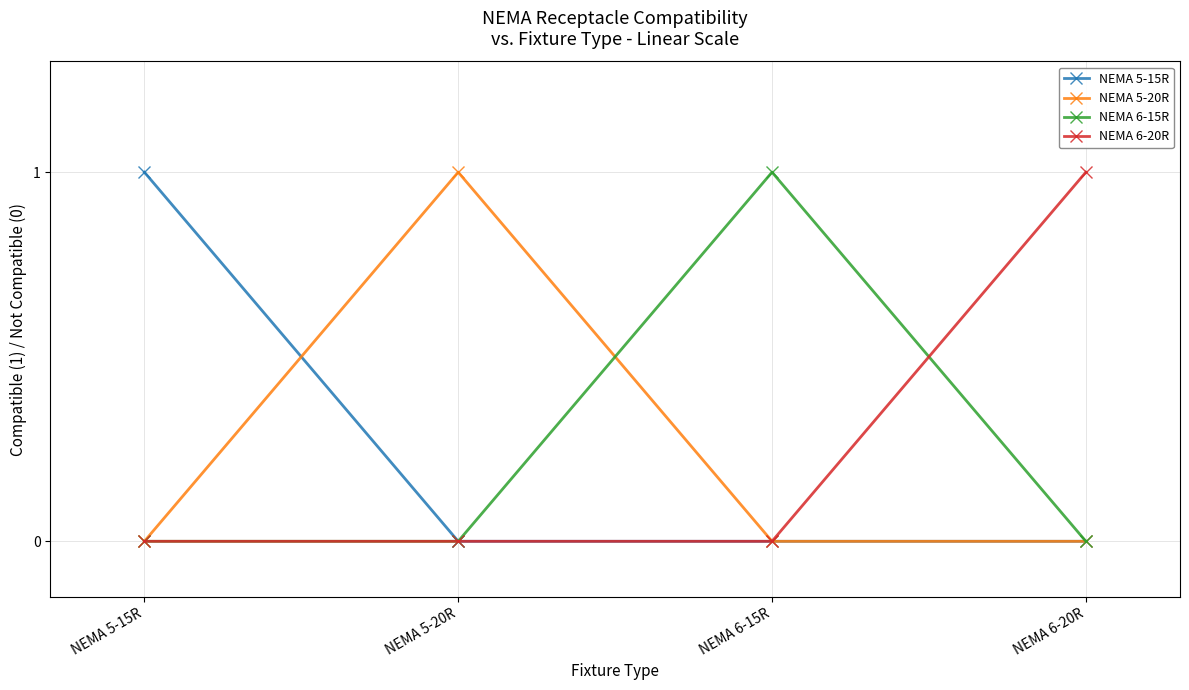

Where is the first local maximum for NEMA 6-15R?

NEMA 6-15R